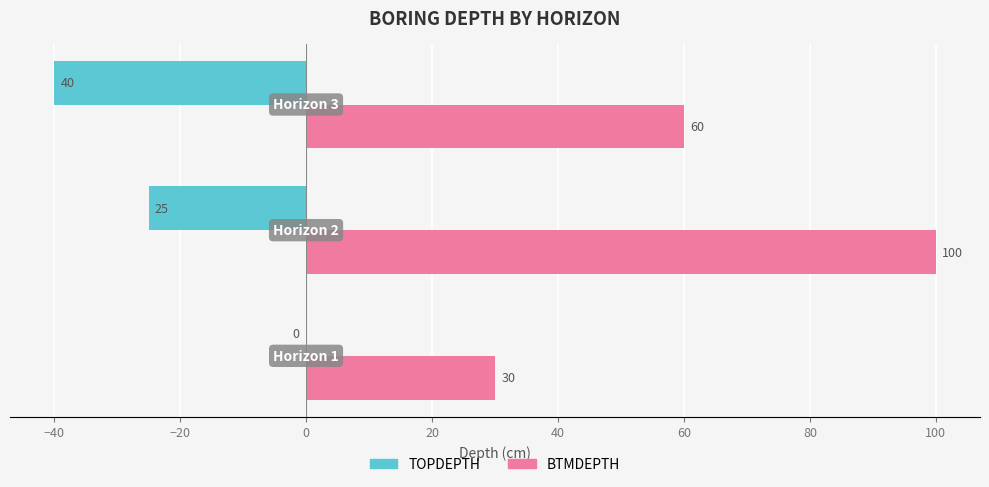

What is the highest value of the BTMDEPTH series?

100